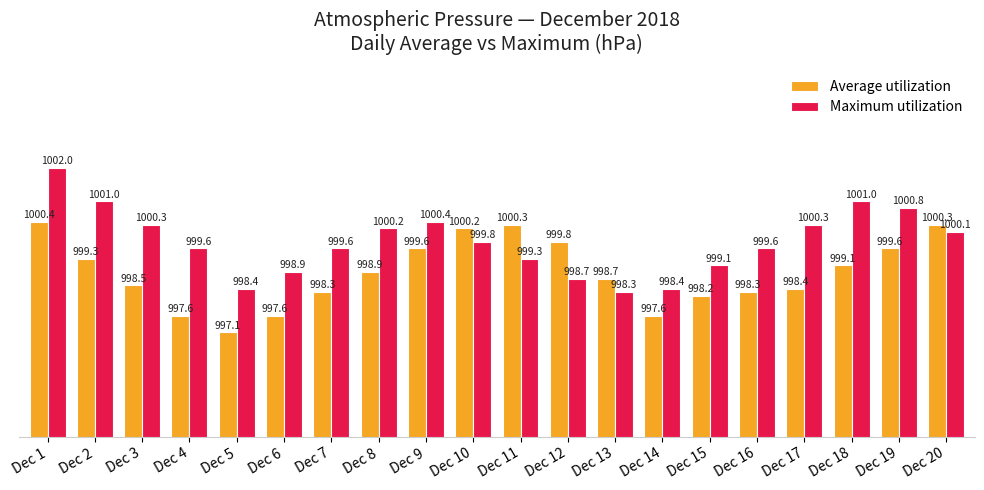

Rank the series by their maximum value, from highest to lowest.

Maximum utilization, Average utilization